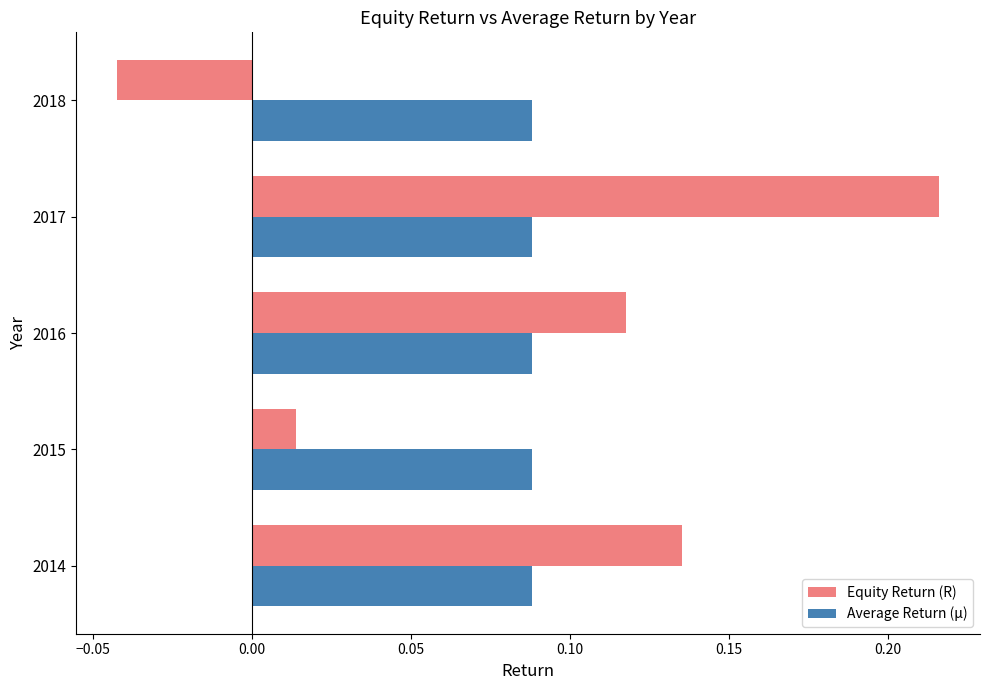

Where is Equity Return (R) nearest to the value 0?

2015